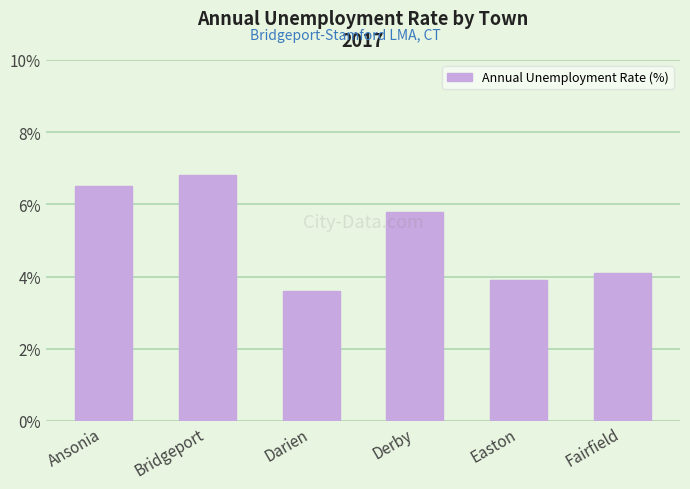

What is the ratio of the value at Ansonia to the value at Derby?

1.1